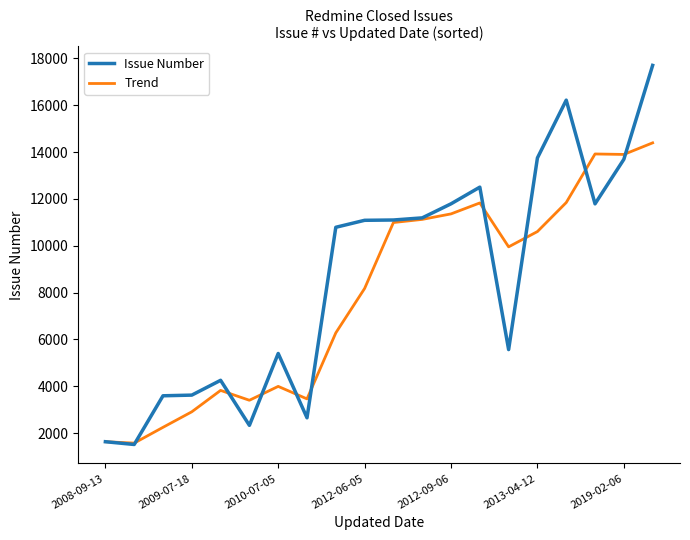

Does the chart have visible grid lines?

No